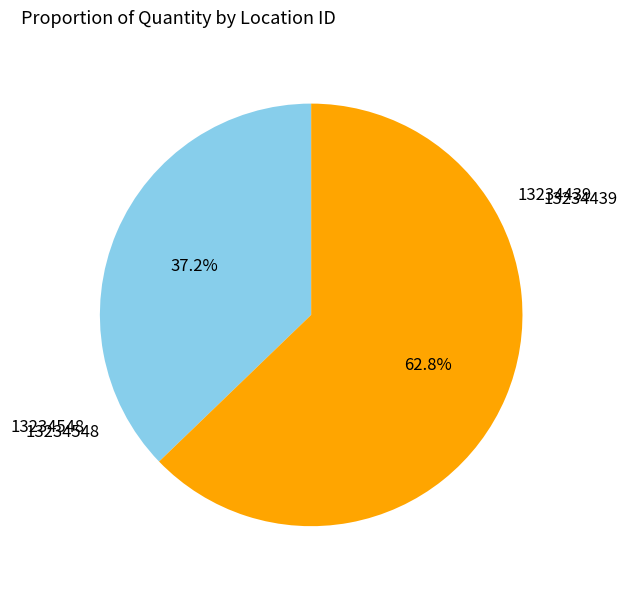

To the nearest percent, what is the average slice percentage?

50%